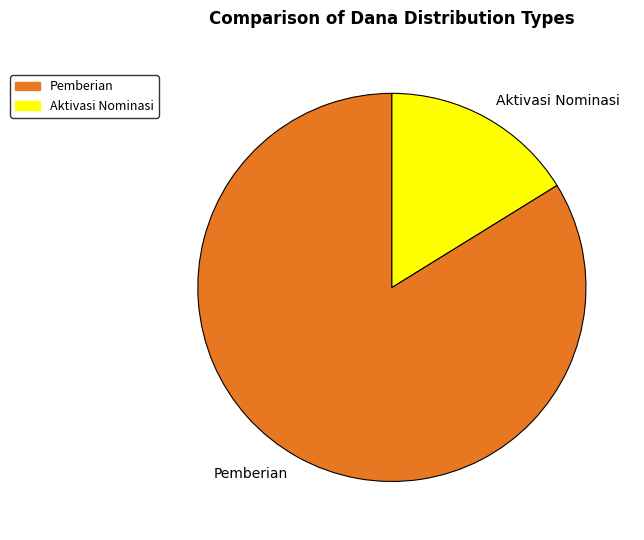

What is the ratio of the value at Pemberian to the value at Aktivasi Nominasi?

5.2